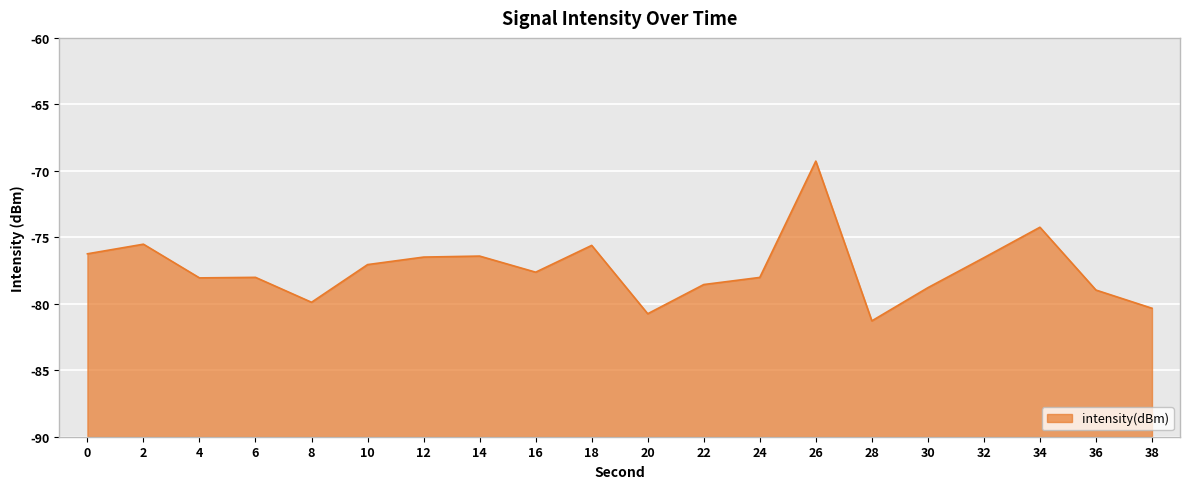

What is the sum of all values?

-1547.6